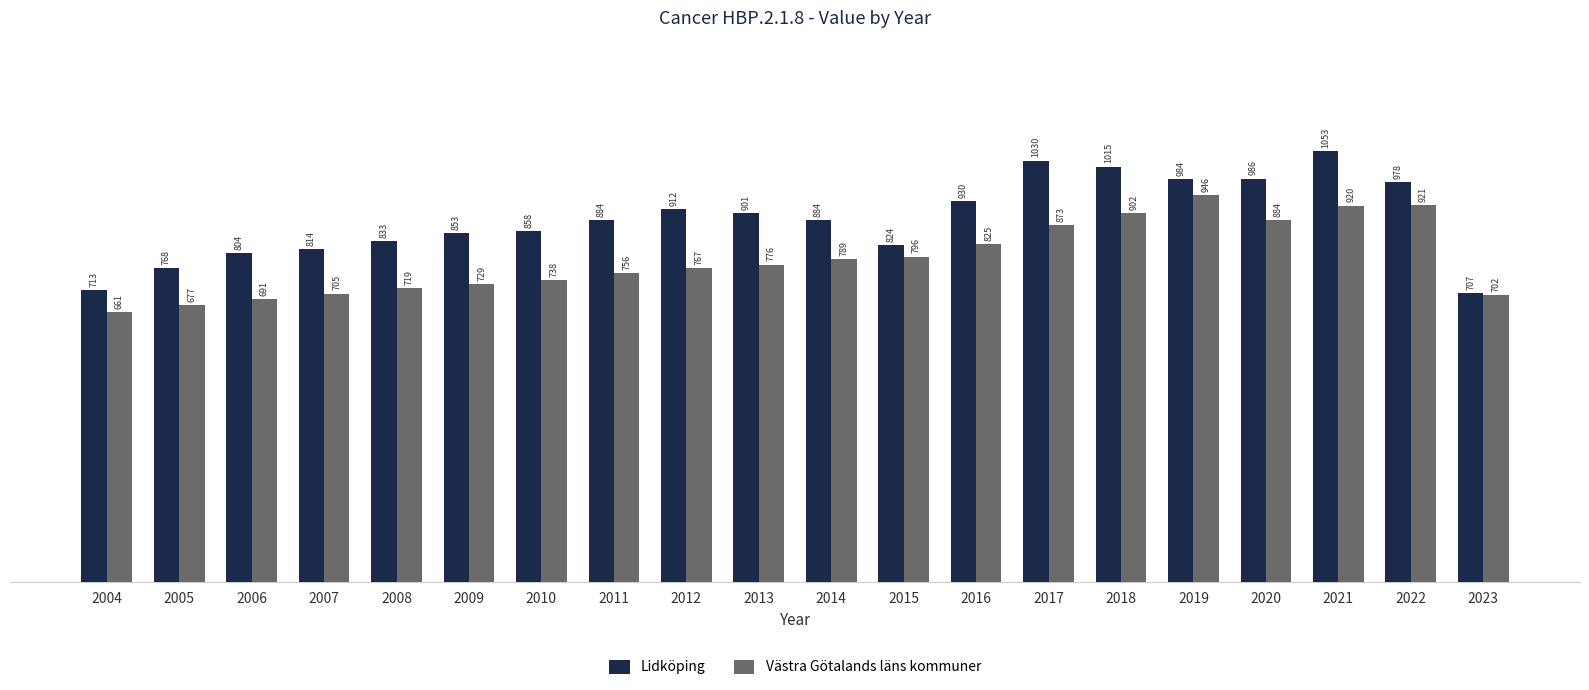

Which series has the largest range (max minus min)?

Lidköping